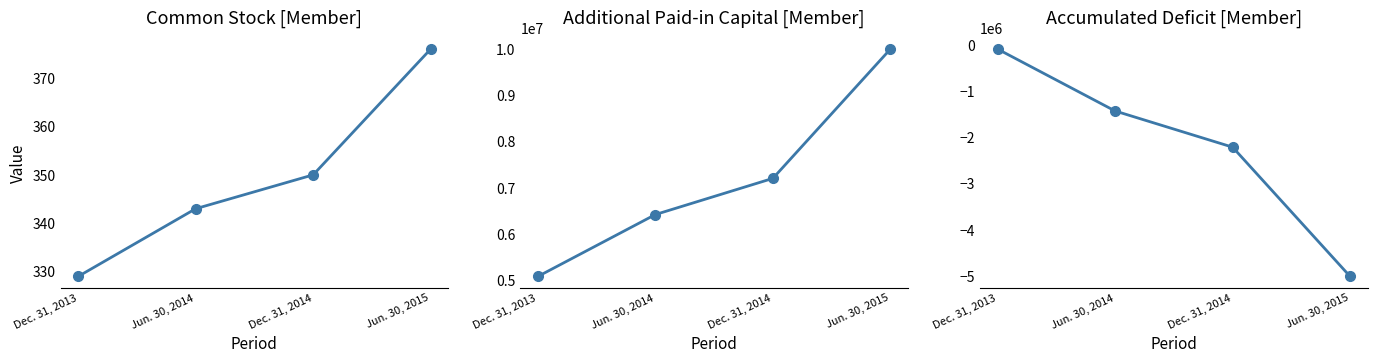

Is the value of Accumulated Deficit [Member] at Jun. 30, 2015 greater than the value of Common Stock [Member] at Jun. 30, 2015?

No